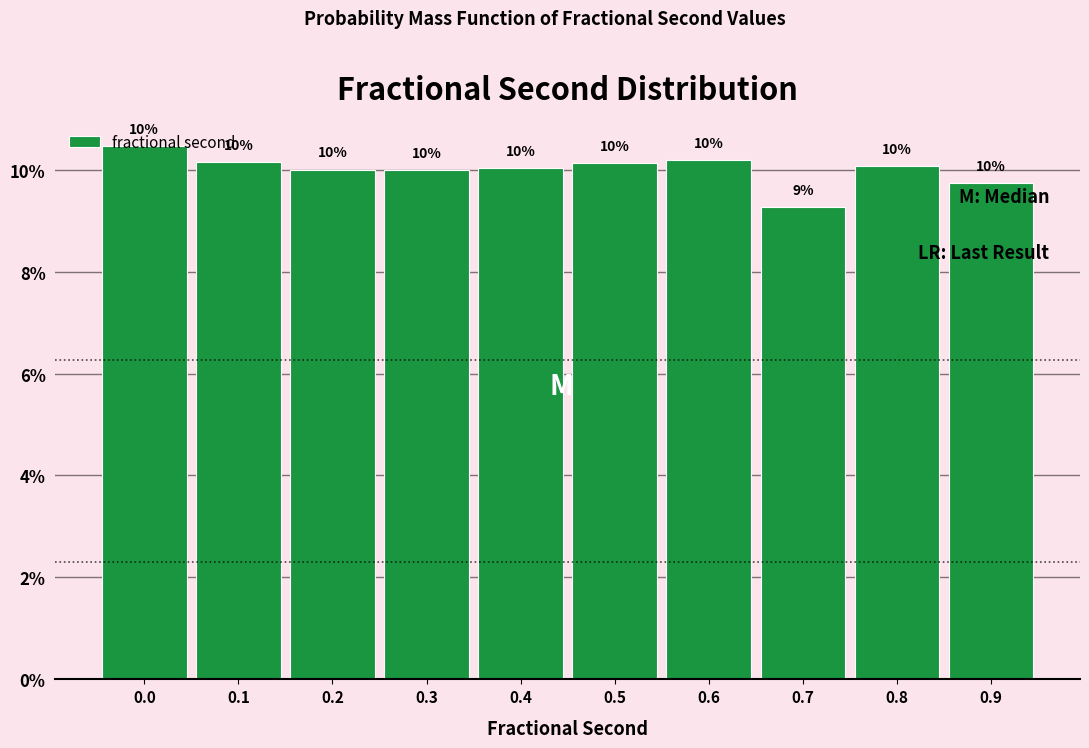

What is the value of the 9th bar from the left?

10.1